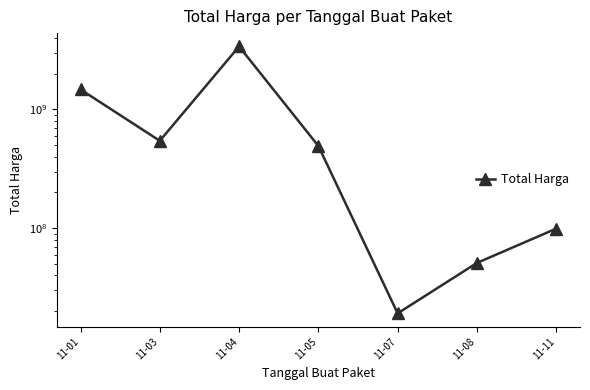

What is the difference between the values at 11-07 and 11-03?

525444075